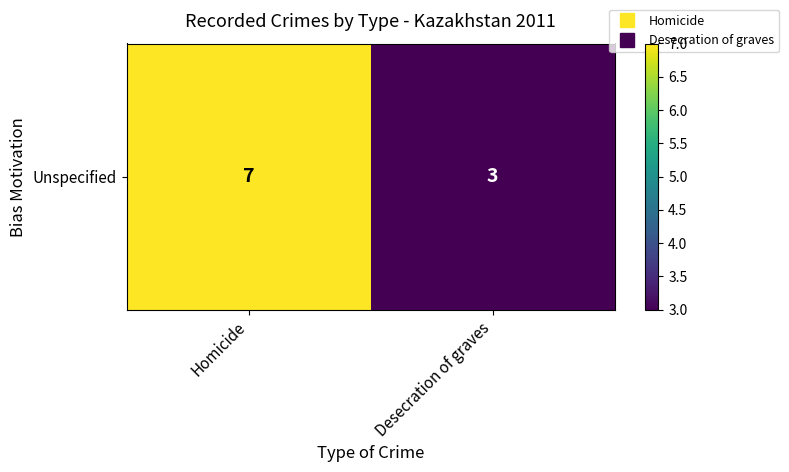

Which label corresponds to the smallest value in the chart?

Desecration of graves